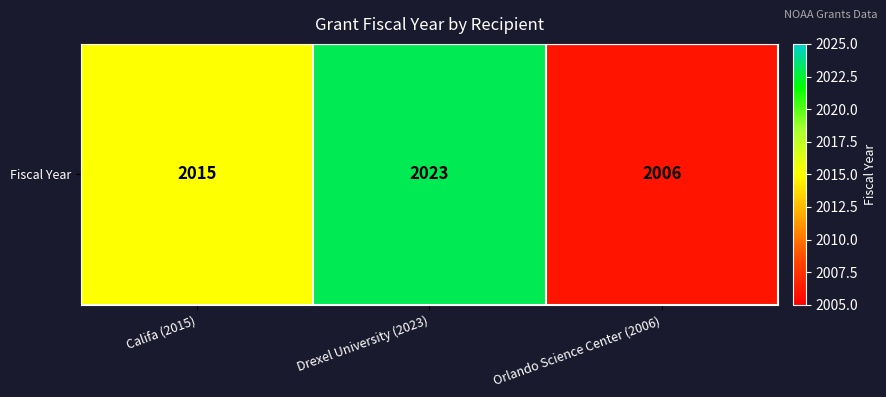

List the labels in order of value, smallest first.

Orlando Science Center (2006), Califa (2015), Drexel University (2023)